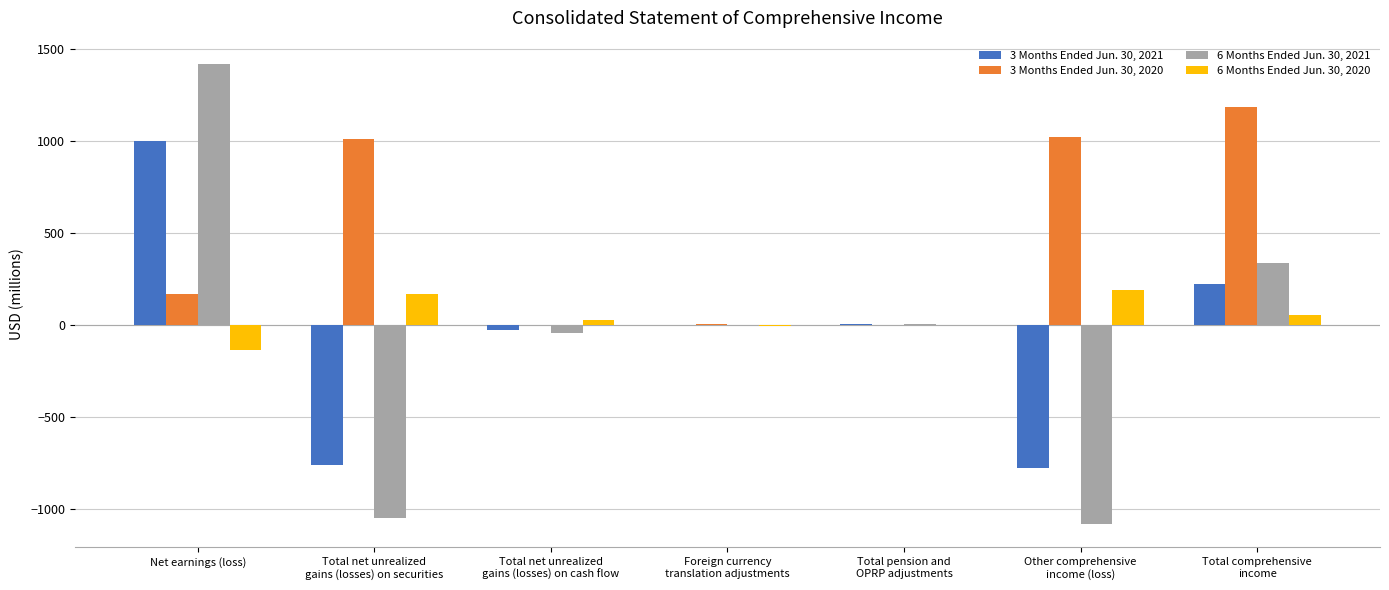

At which category is the sum across all series the highest?

Net earnings (loss)